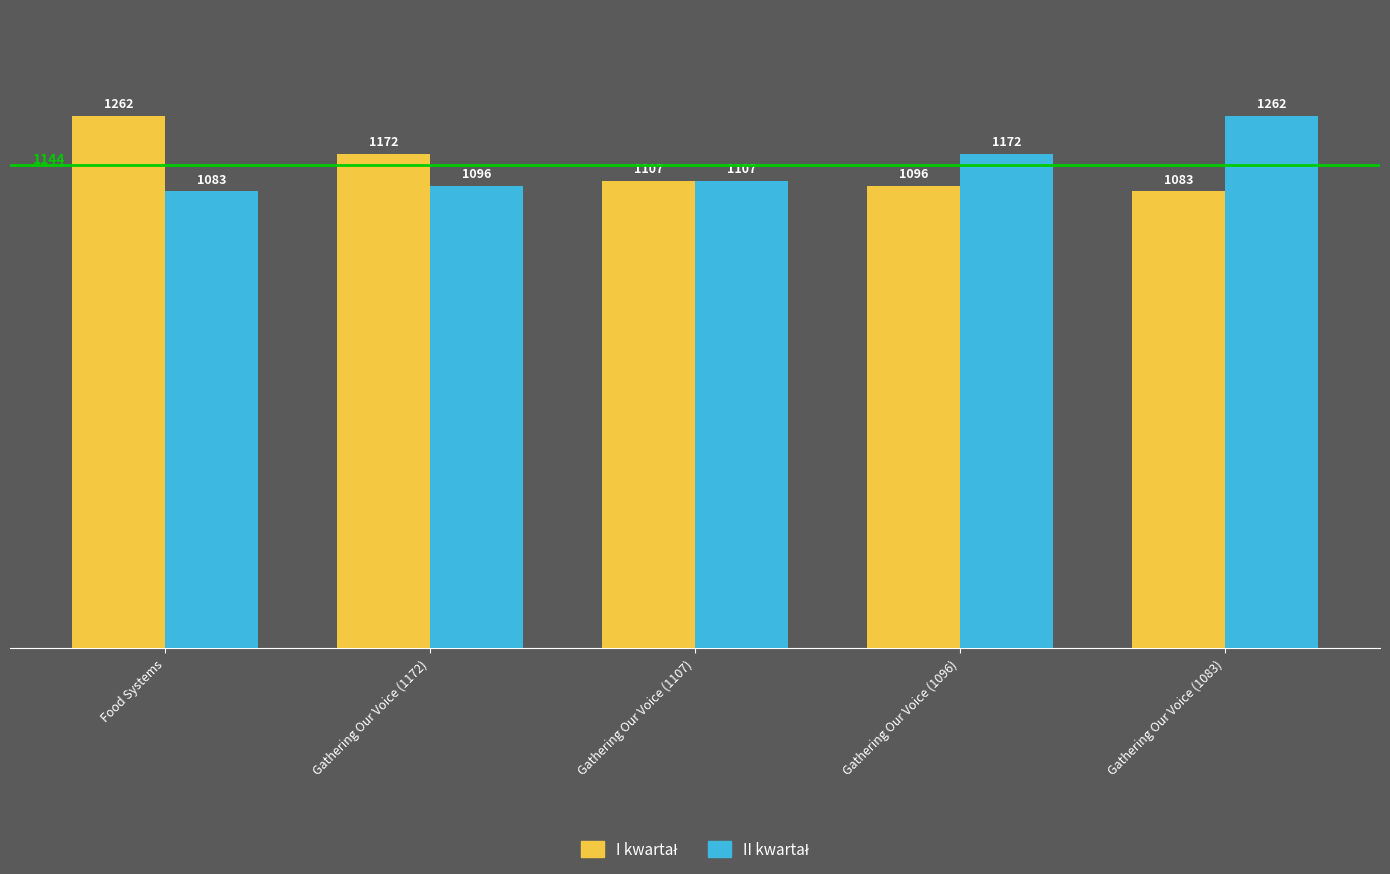

What is the minimum value shown in the chart?

1083